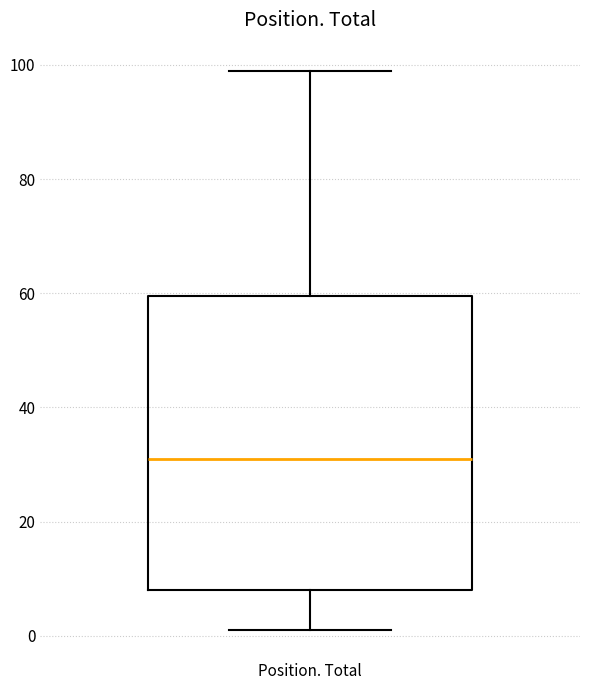

Transcribe this box plot: give where the median line is, the range the box spans, and where the two whiskers end, as read against the y-axis. The values are not printed on the chart, so give them approximately, as read against the axis.

median 32, box 8 to 60, whiskers 2 to 100